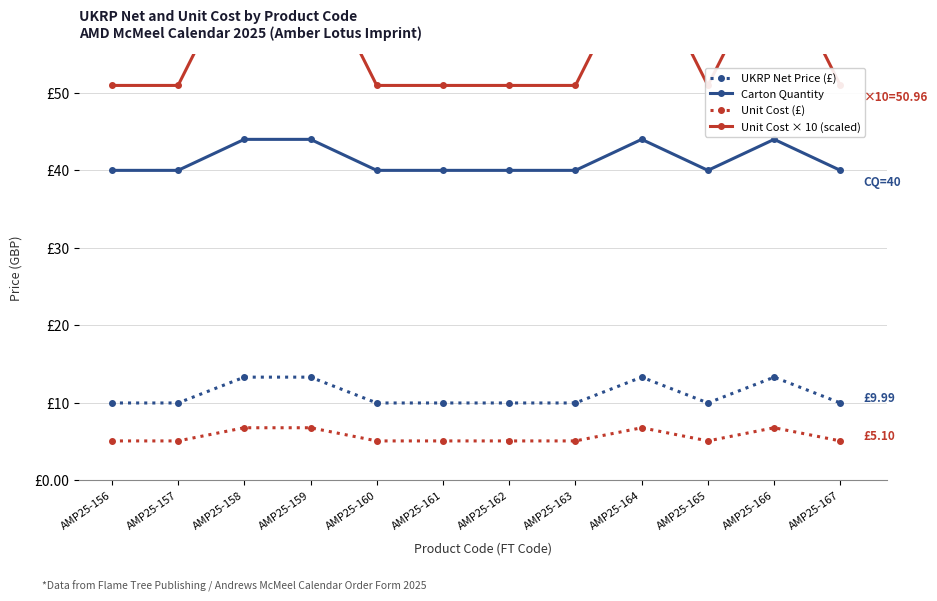

Rank the categories by UKRP Net Price (£) value from lowest to highest.

AMP25-156, AMP25-157, AMP25-160, AMP25-161, AMP25-162, AMP25-163, AMP25-165, AMP25-167, AMP25-158, AMP25-159, AMP25-164, AMP25-166